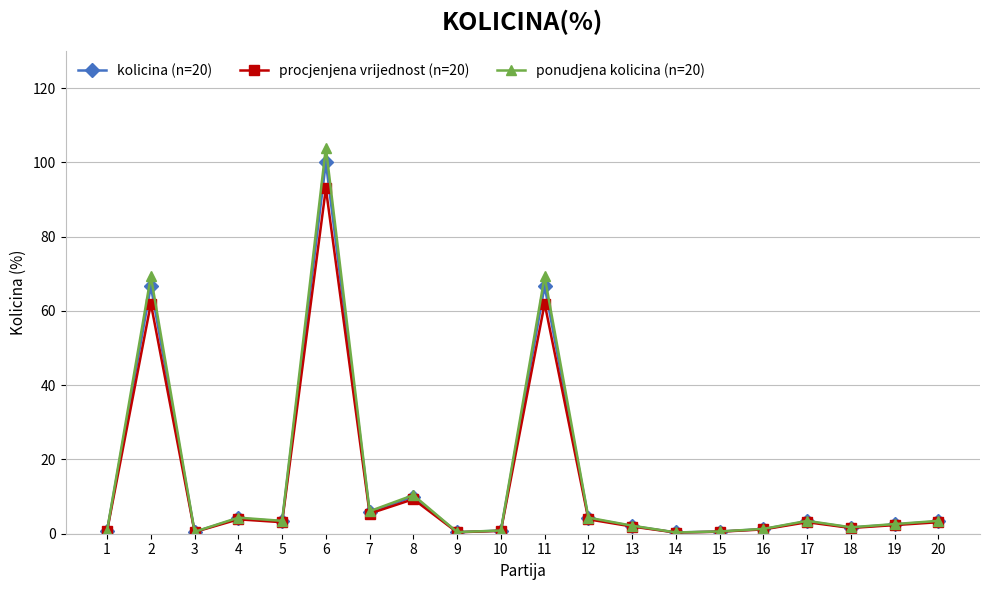

What is the difference between the procjenjena vrijednost (n=20) values at 2 and 8?

52.7